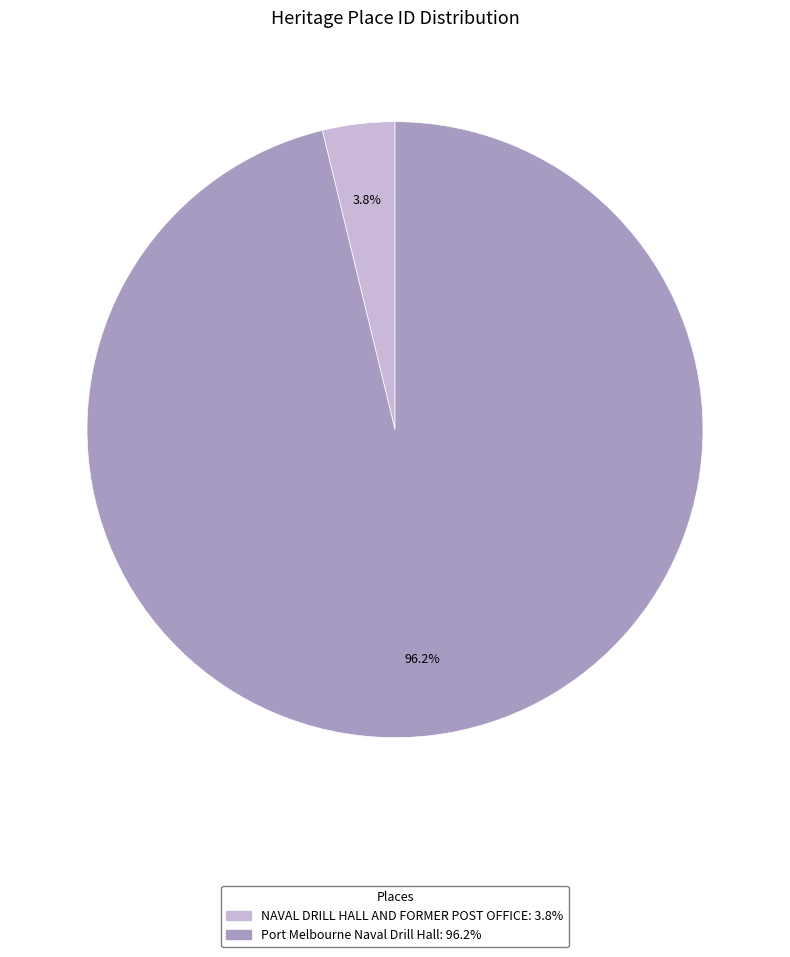

Rank the categories by value from lowest to highest.

NAVAL DRILL HALL AND FORMER POST OFFICE, Port Melbourne Naval Drill Hall